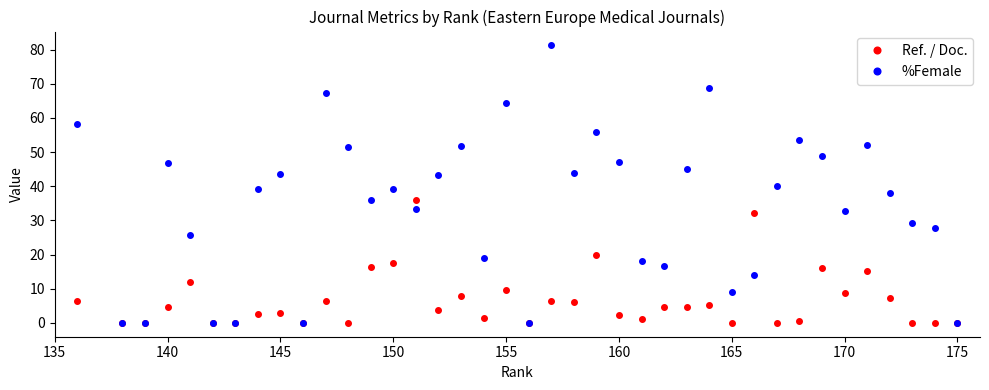

What are all the series names shown in the legend?

Ref. / Doc., %Female